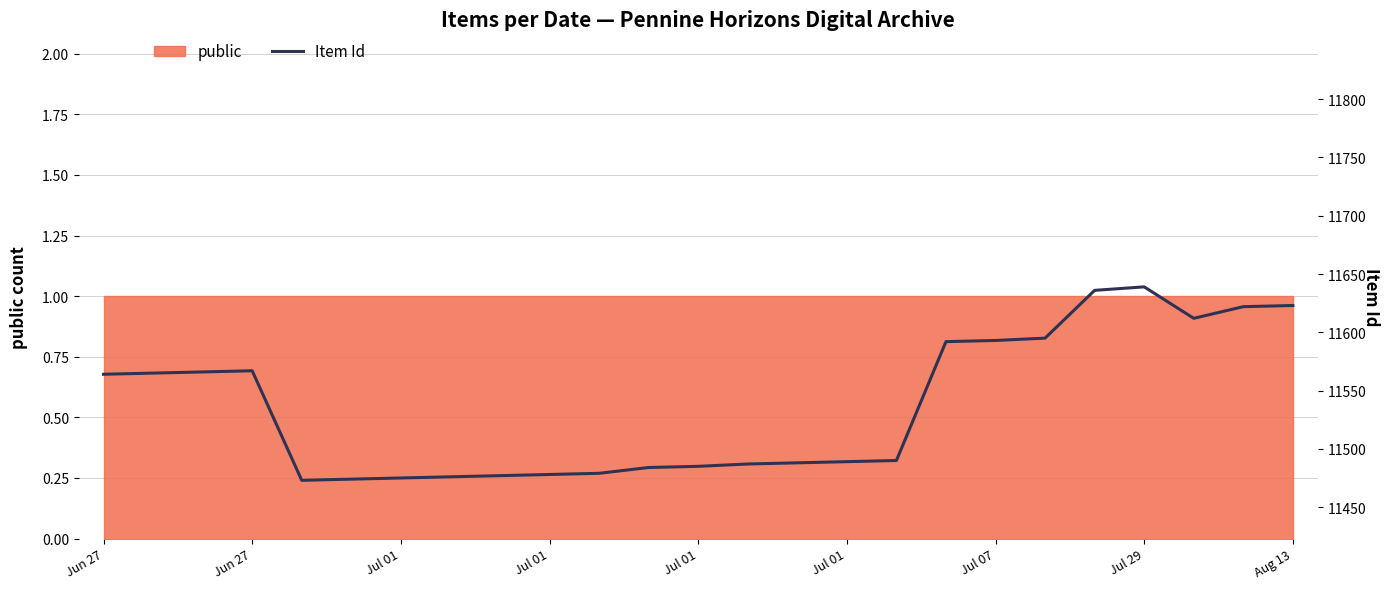

Reading left to right, transcribe all the data shown in this chart.

11564	11565	11566	11567	11473	11474	11475	11476	11477	11478	11479	11484	11485	11487	11488	11489	11490	11592	11593	11595	11636	11639	11612	11622	11623